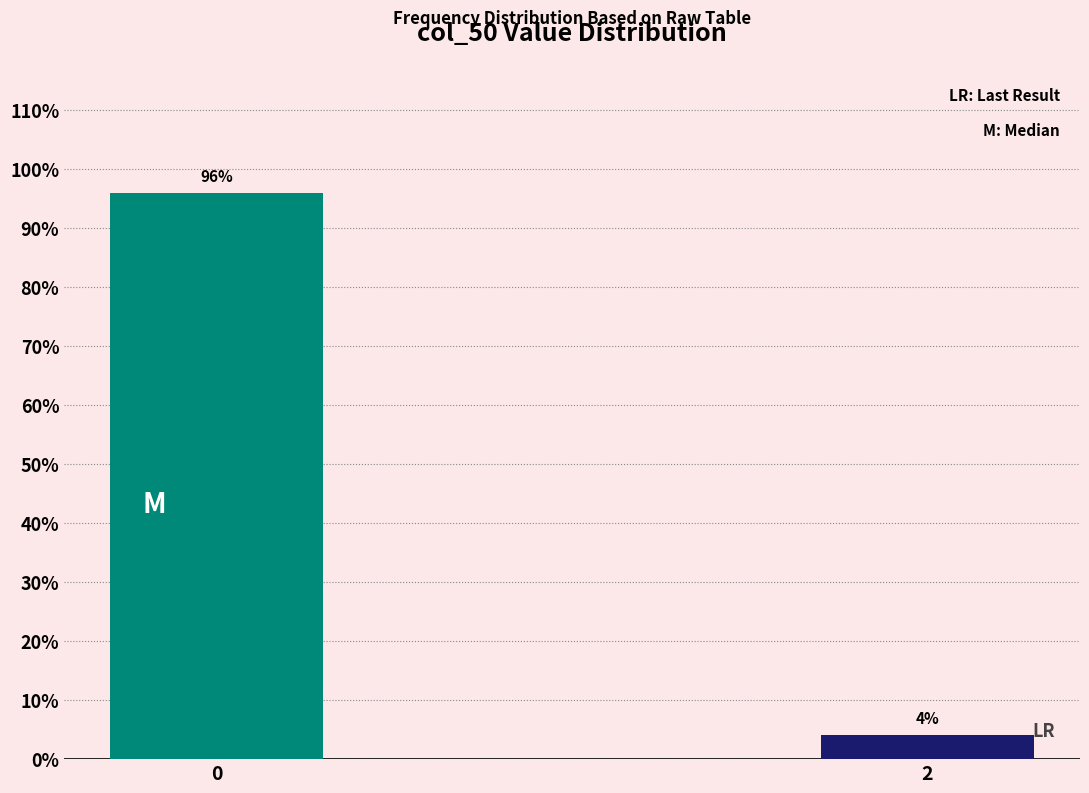

What is the sum of all values?

100.0